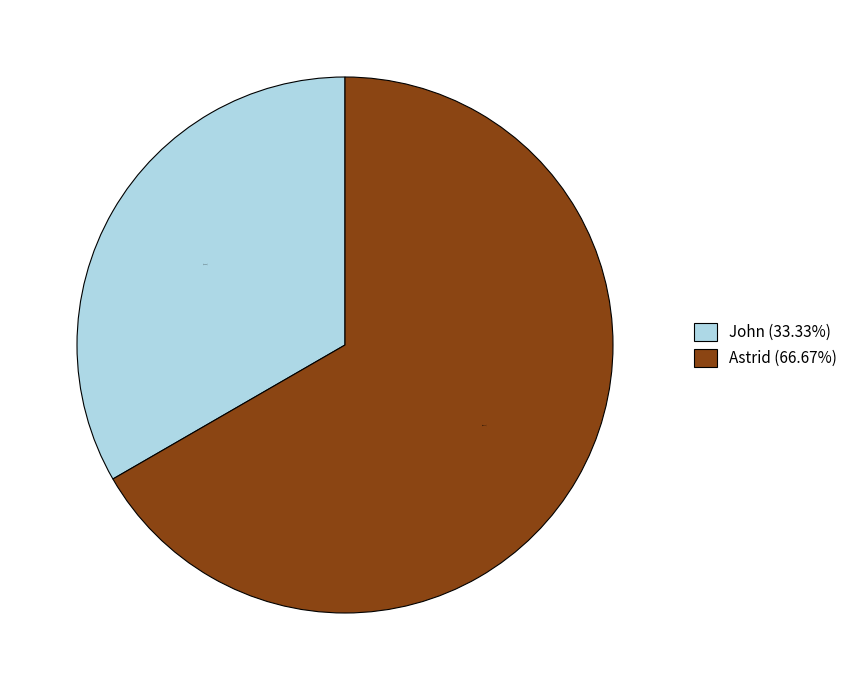

How many segments does this pie chart have?

2